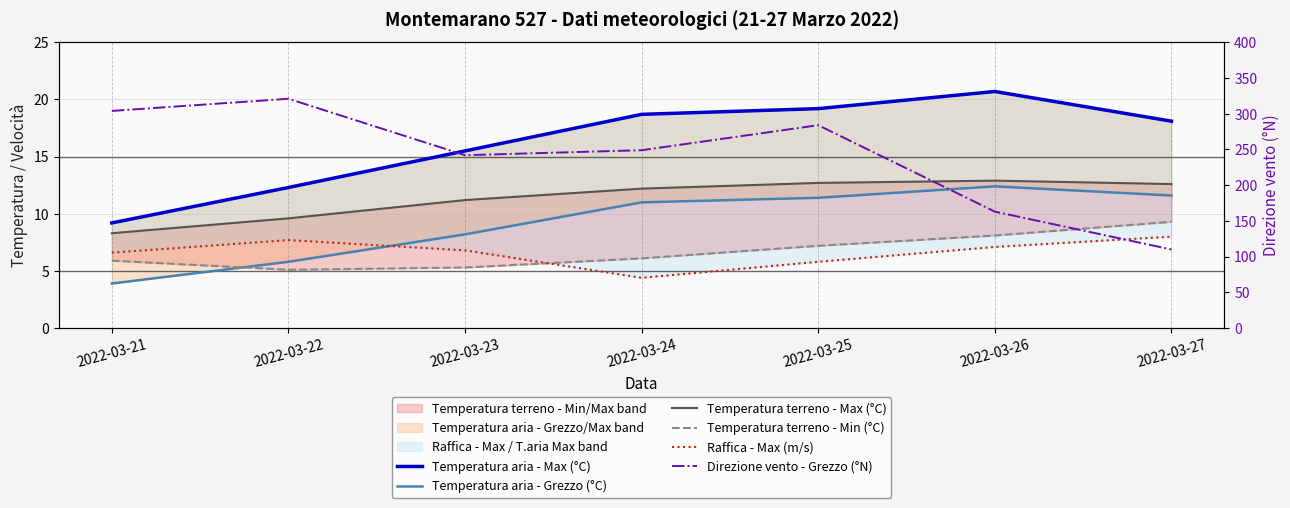

At 2022-03-25, list the series in order from largest to smallest.

Direzione vento - Grezzo (°N), Temperatura aria - Max (°C), Temperatura terreno - Max (°C), Temperatura aria - Grezzo (°C), Temperatura terreno - Min (°C), Raffica - Max (m/s)